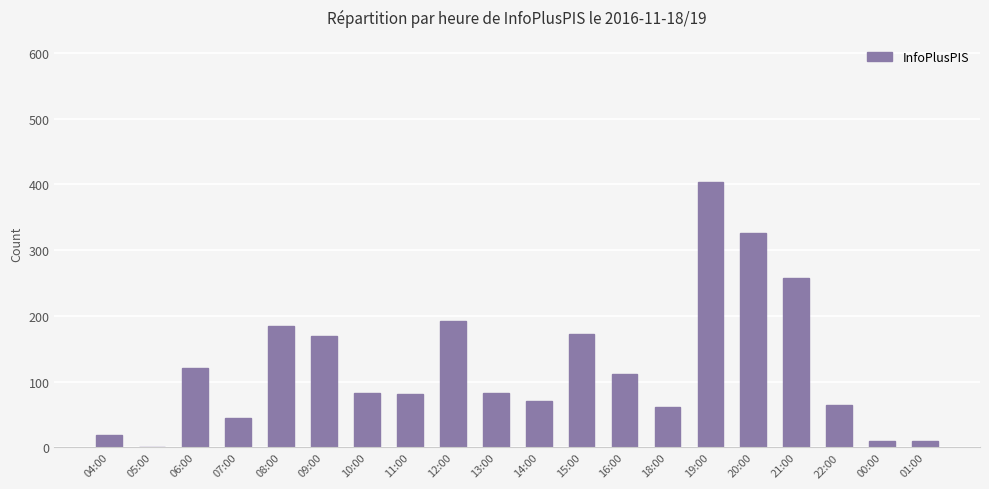

Count the number of categories in the chart.

20